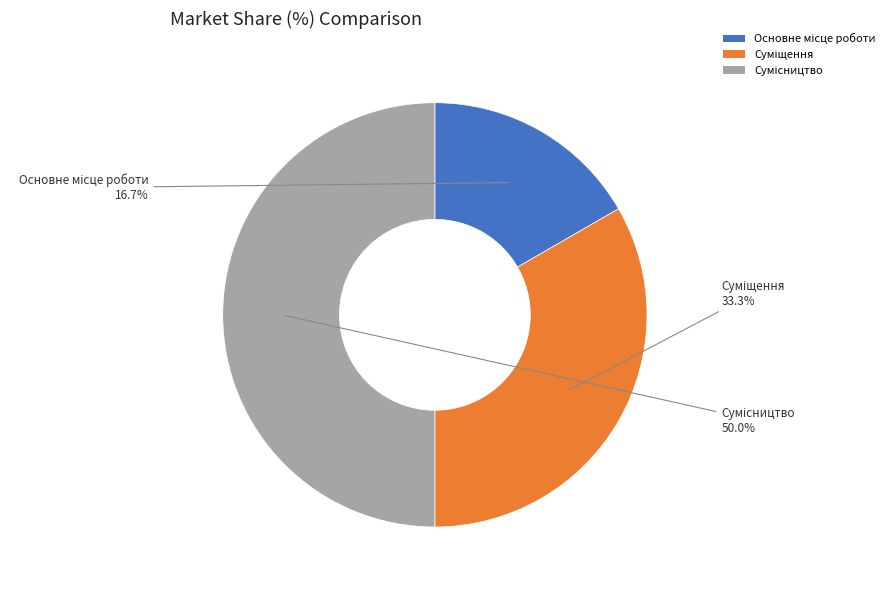

Between Основне місце роботи and Сумісництво, which is larger?

Сумісництво